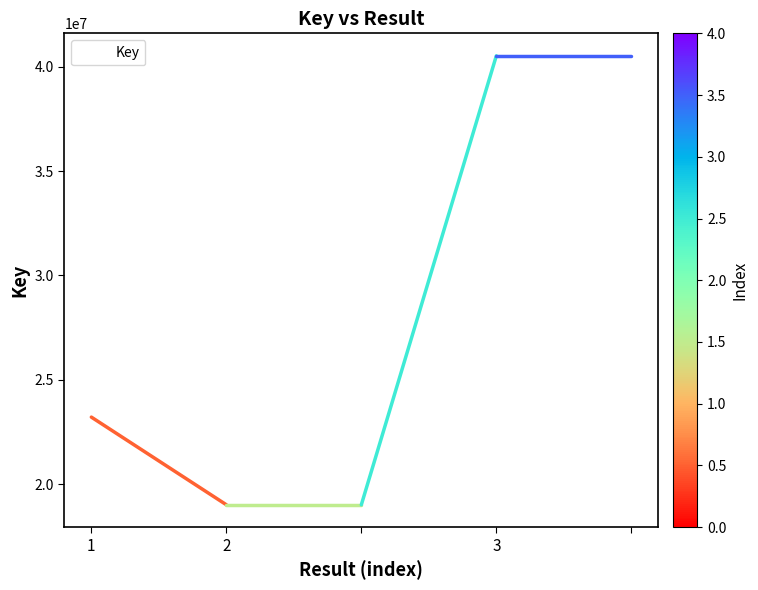

True or false: the data has more than 1 interior local peaks.

False